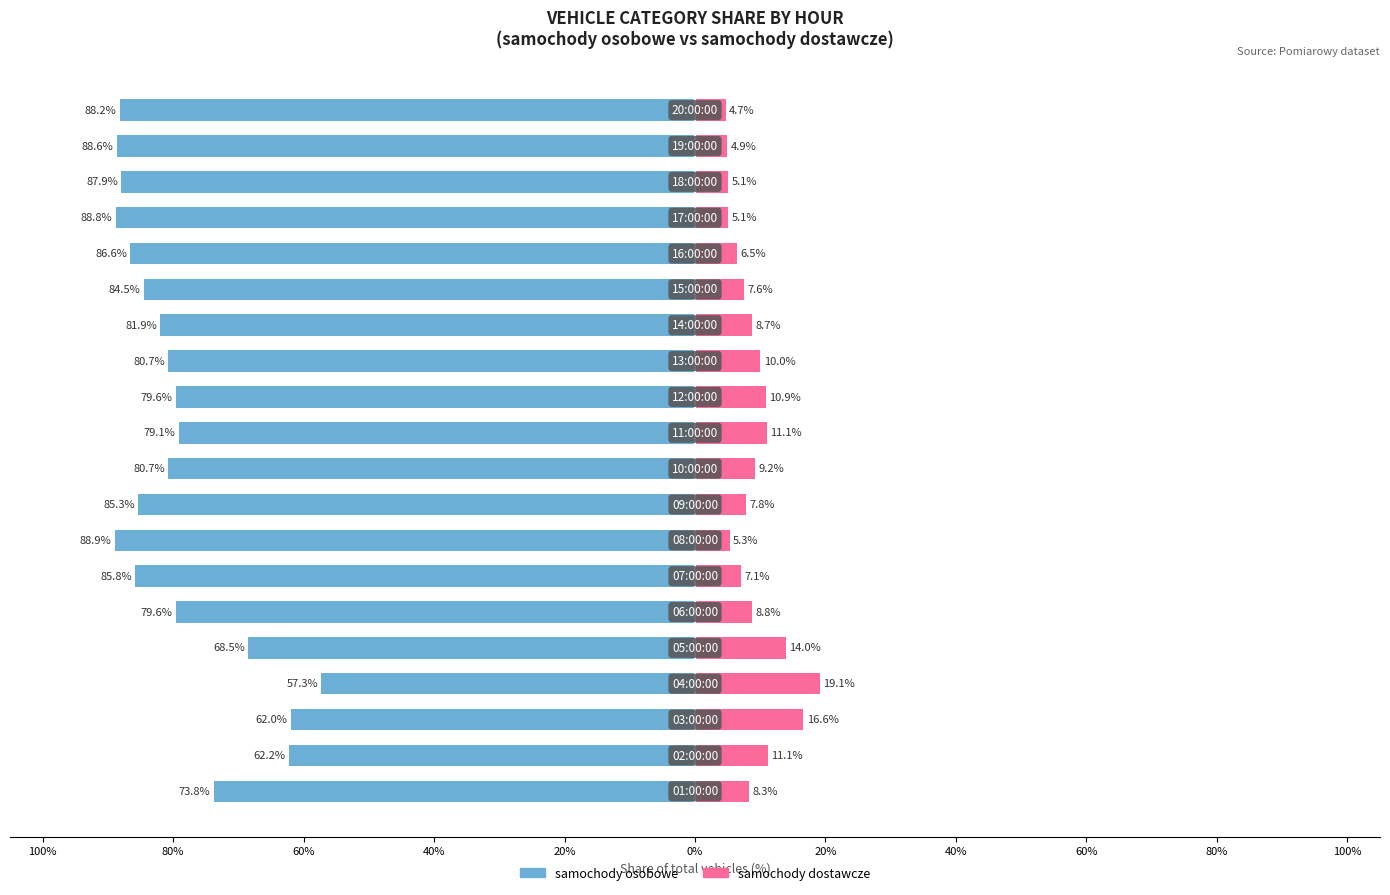

What is the sum of all samochody dostawcze values?

182.0